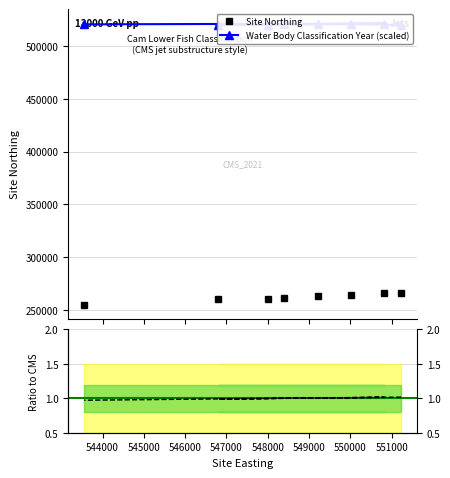

How many data points in Site Northing are less than 262818?

4